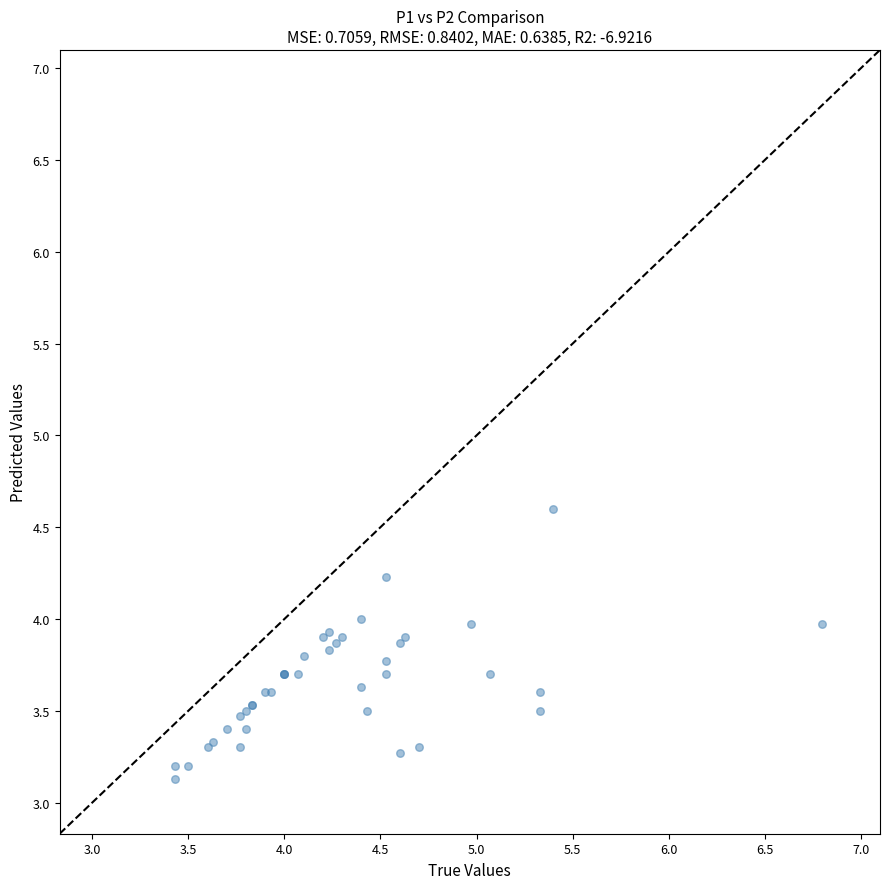

What Y value in the scatter plot is closest to 3?

3.1